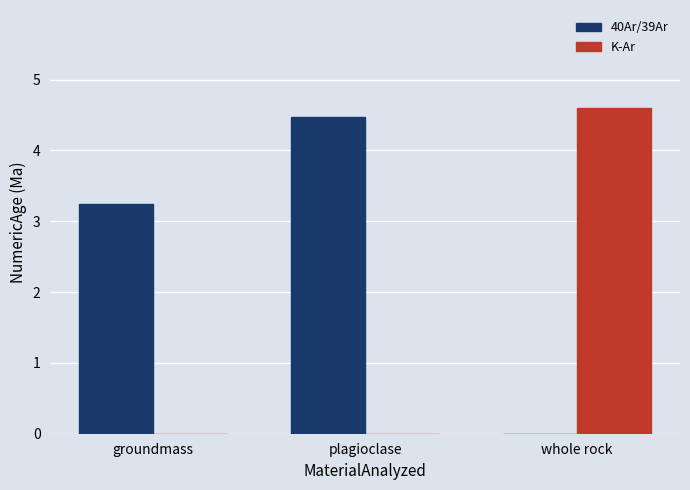

The K-Ar series shows 4.6 at whole rock. True or false?

True